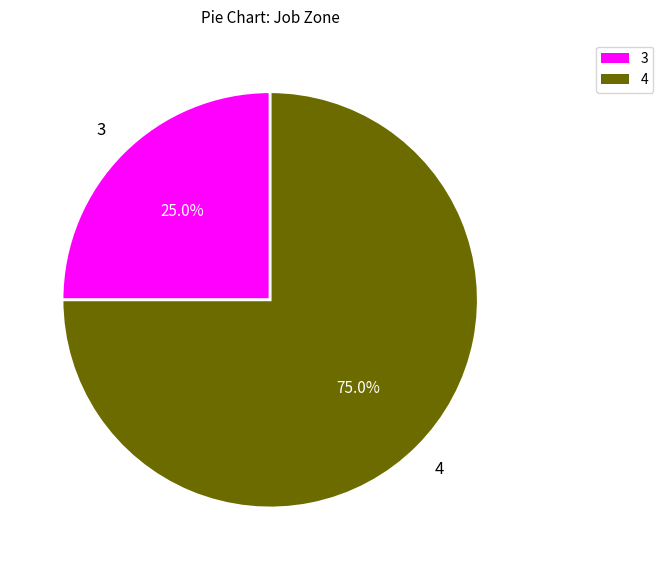

Which slice is the smallest?

3